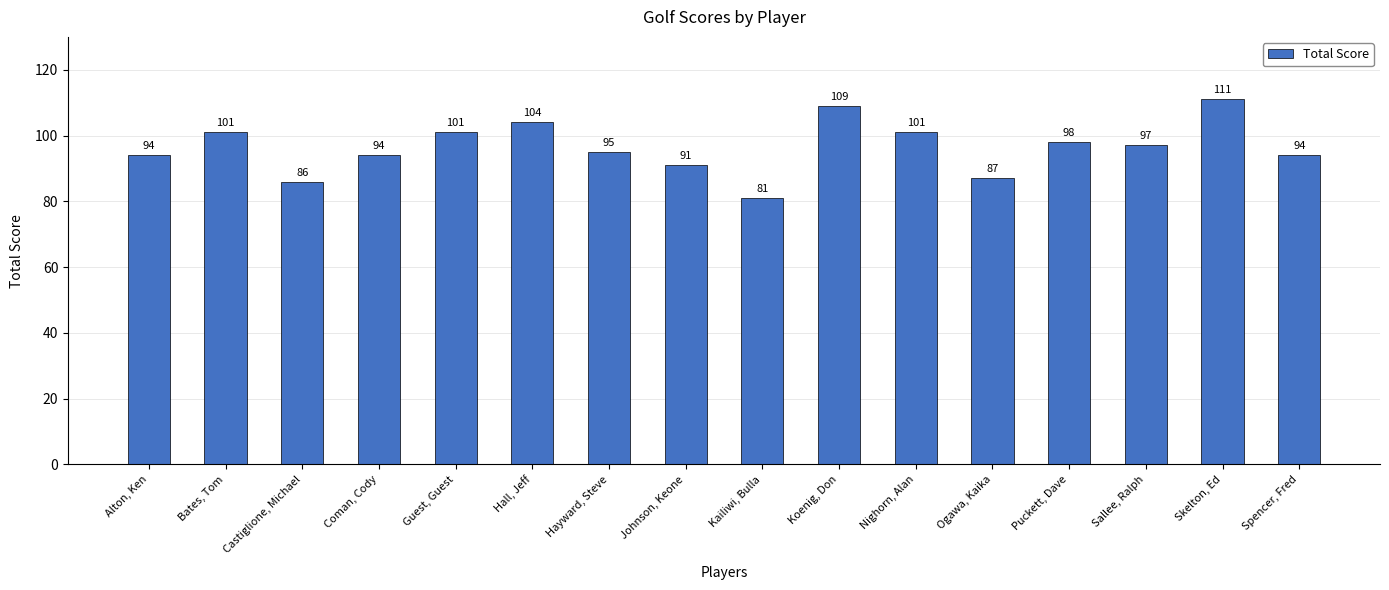

Approximately how many times larger is the value at Spencer, Fred compared to Hayward, Steve?

1.0